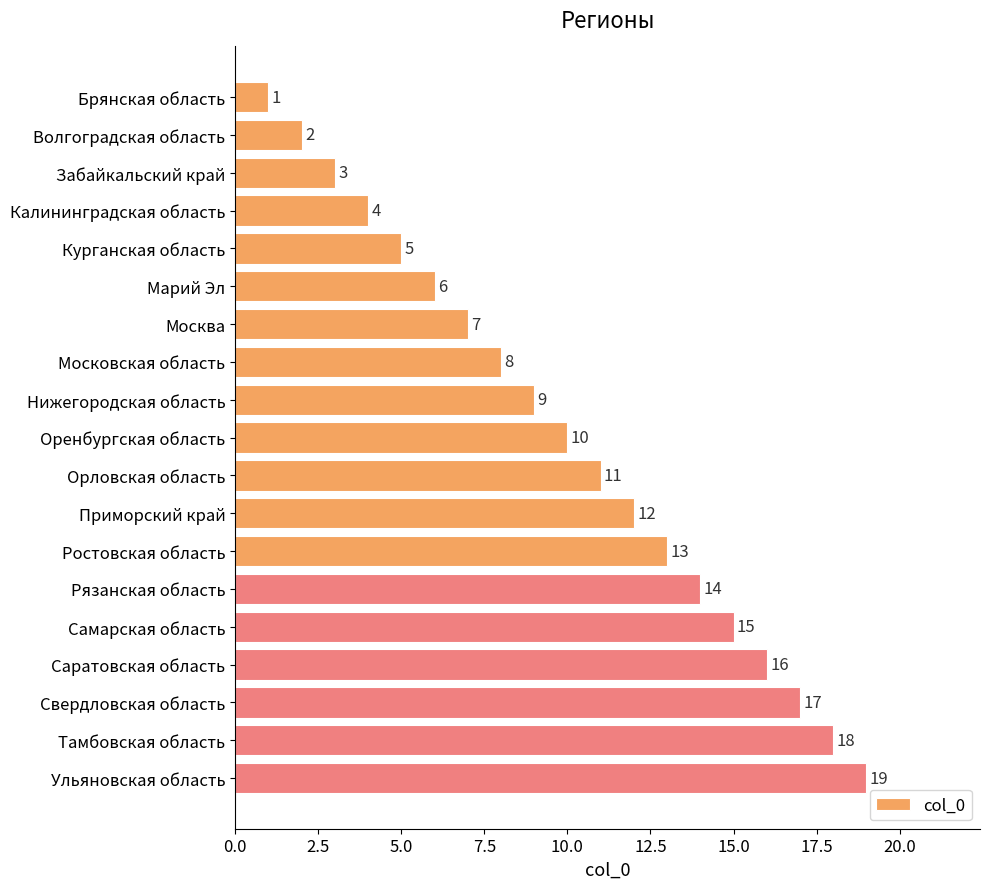

What is the sum of all values?

190